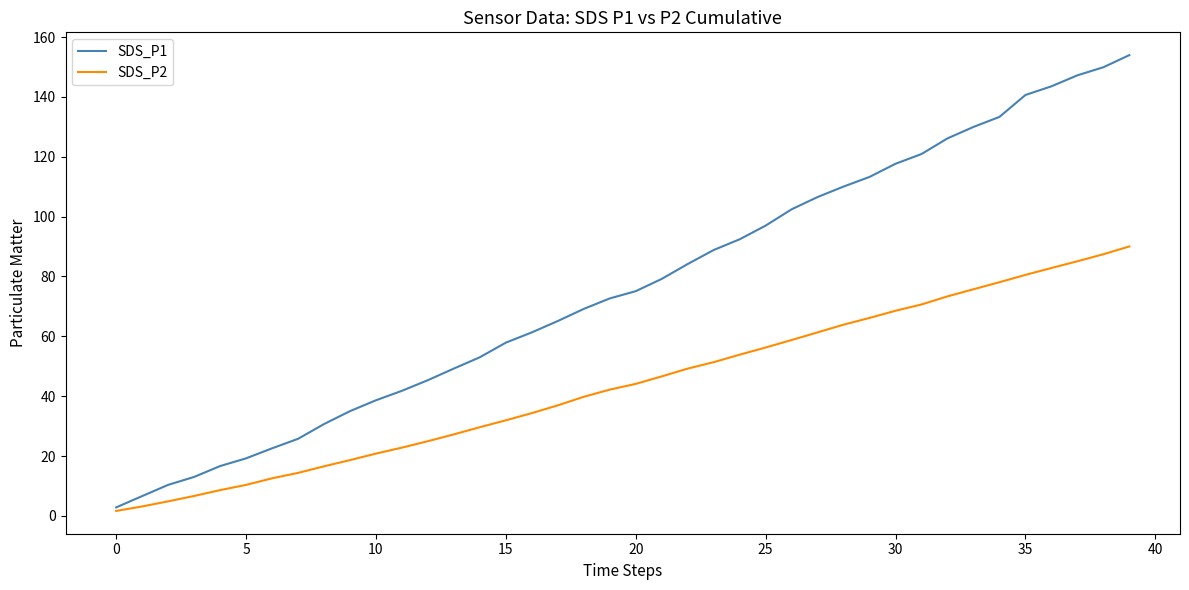

Which series has the largest range (max minus min)?

SDS_P1